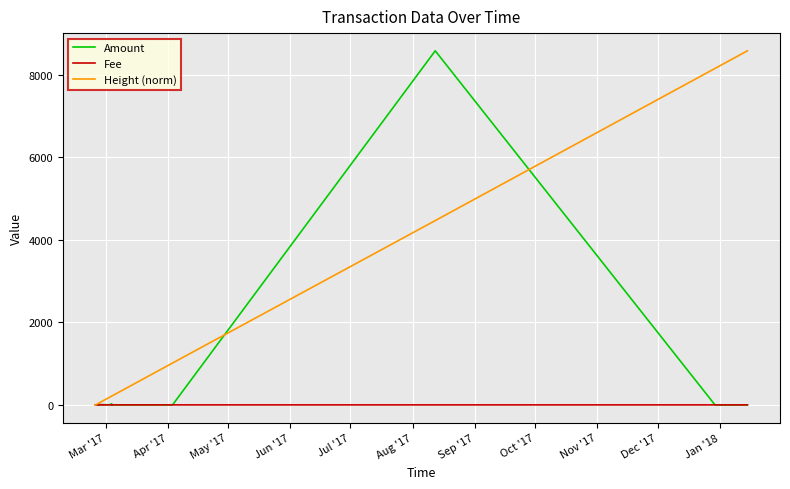

At how many categories does at least one series exceed 8018?

6